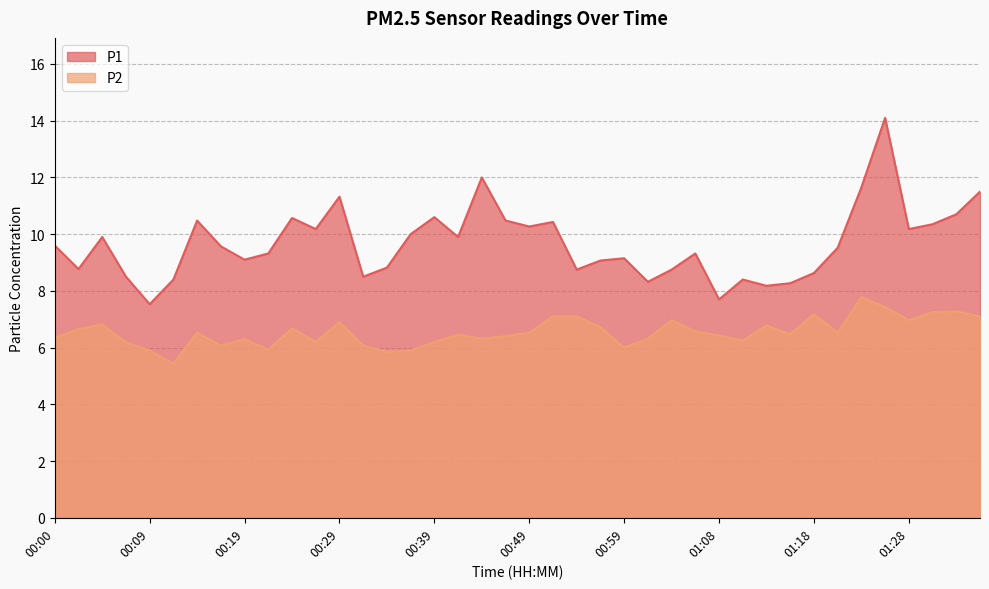

What is the approximate value of P1 at 00:24?

10.6